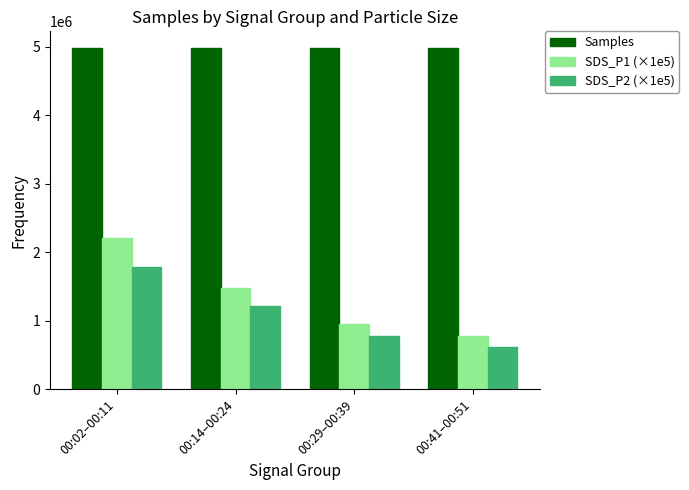

What is the sum of the SDS_P2 (×1e5) values at 00:14–00:24 and 00:02–00:11?

2993000.0